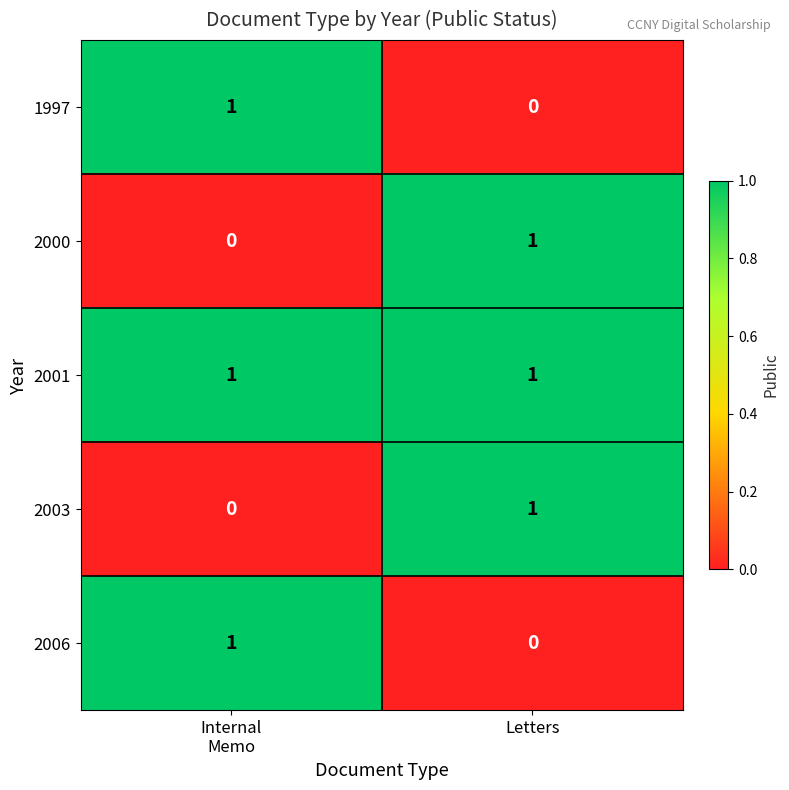

Which category has the highest value in the 2003 series?

Letters